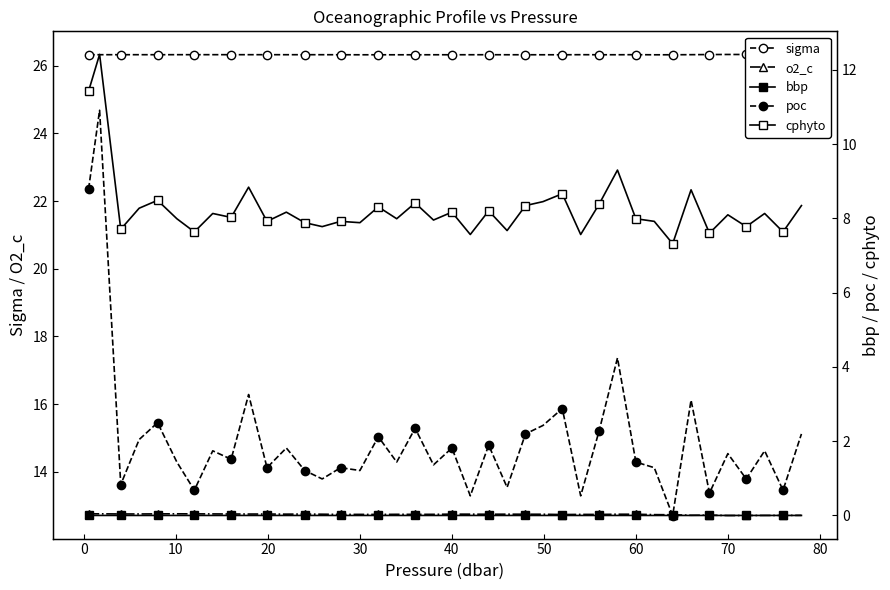

How many times do bbp and poc cross each other?

2